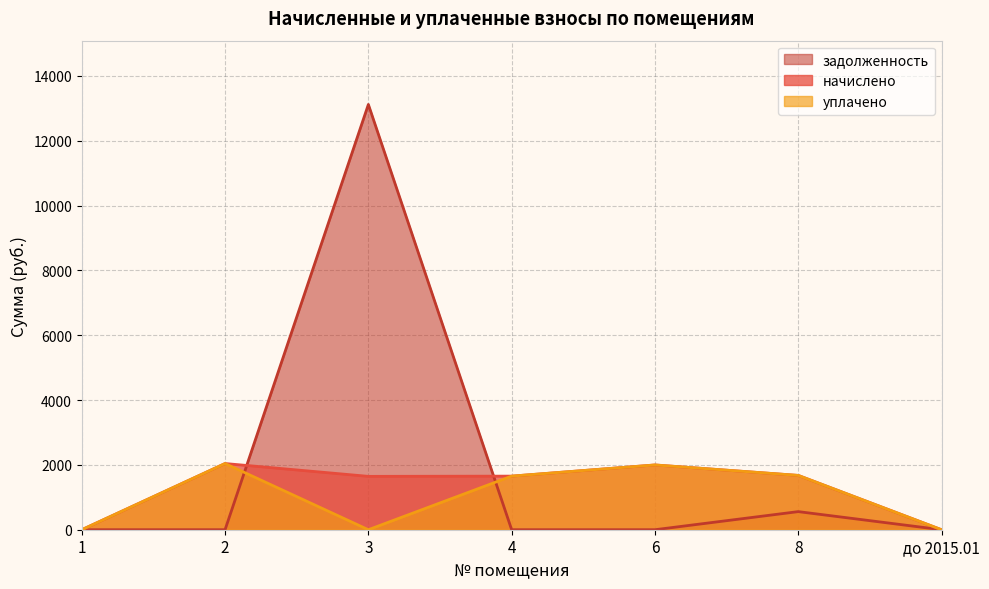

How many interior local valleys does the уплачено series have?

1